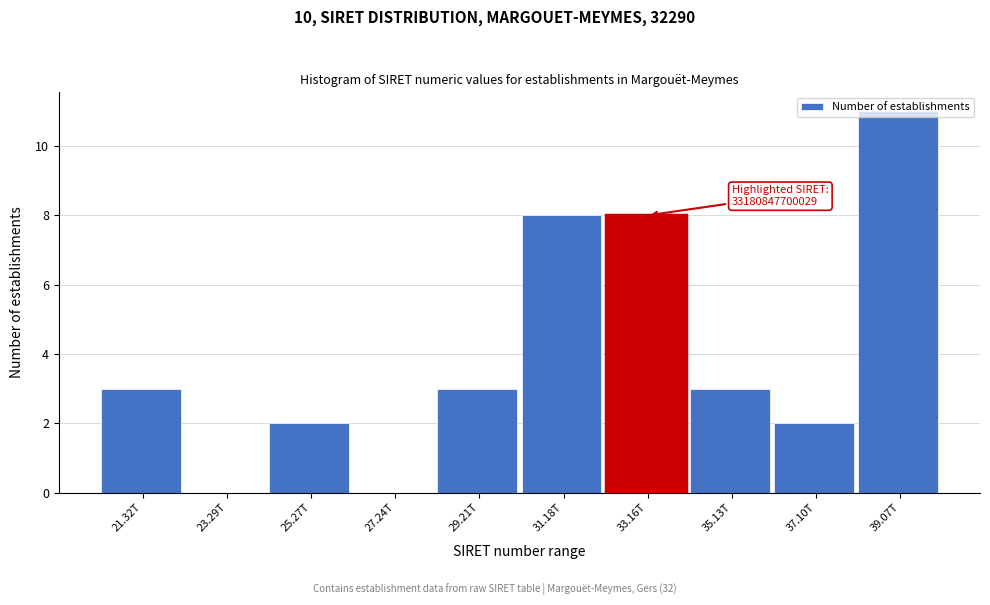

What is the greatest value displayed?

11